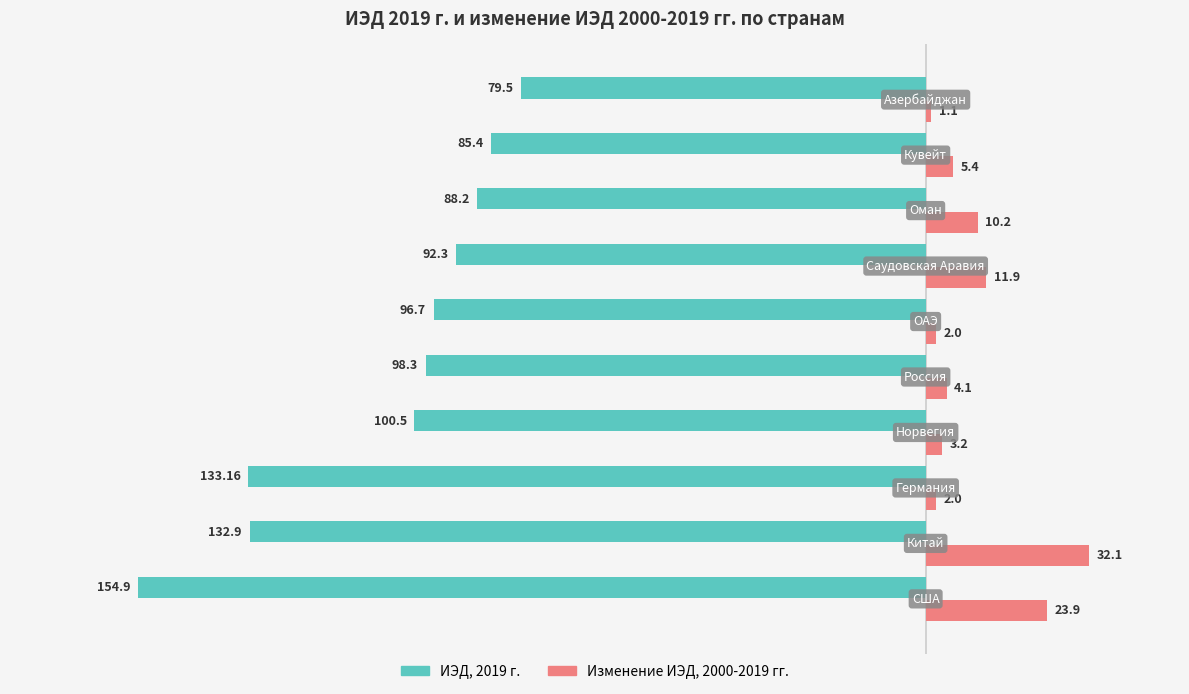

What is the sum of all ИЭД, 2019 г. values?

-1061.9